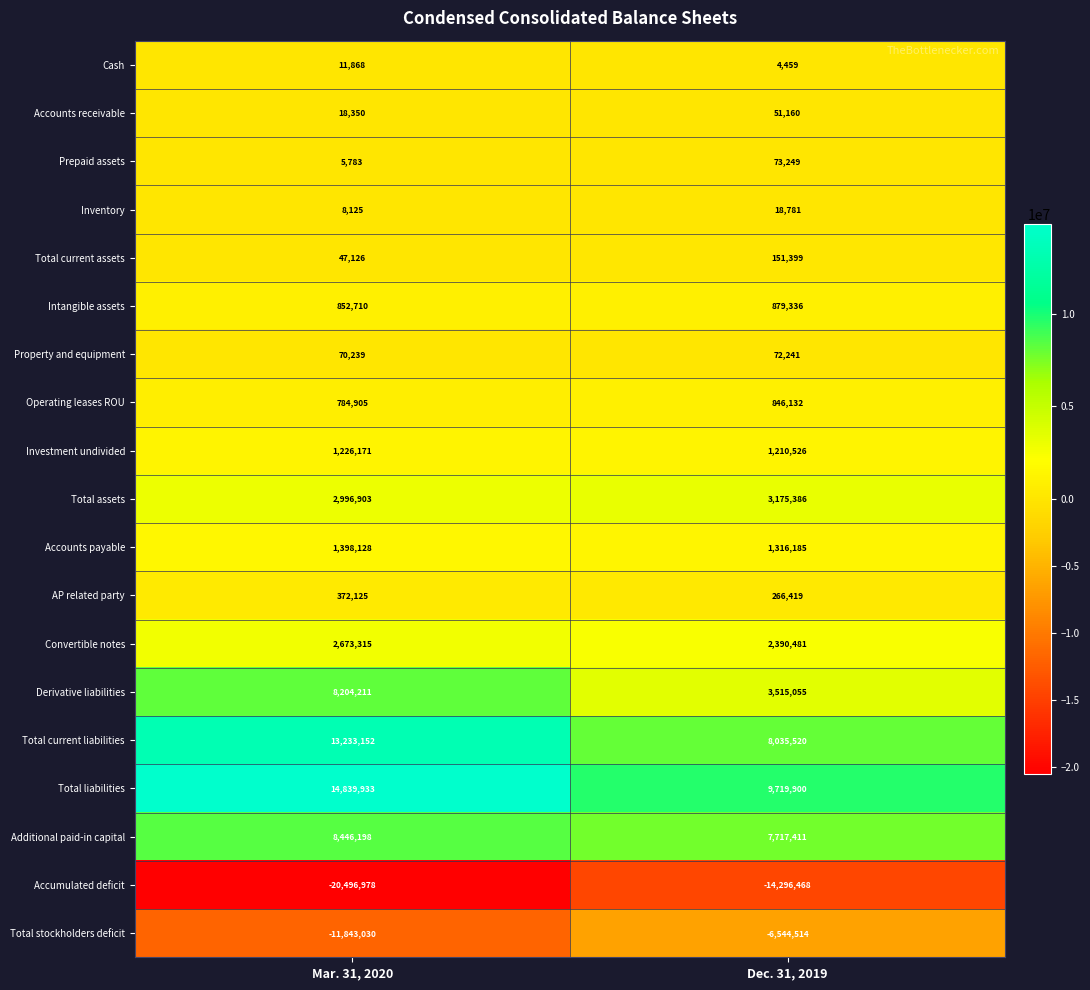

Which series changed the most between Mar. 31, 2020 and Dec. 31, 2019?

Accumulated deficit